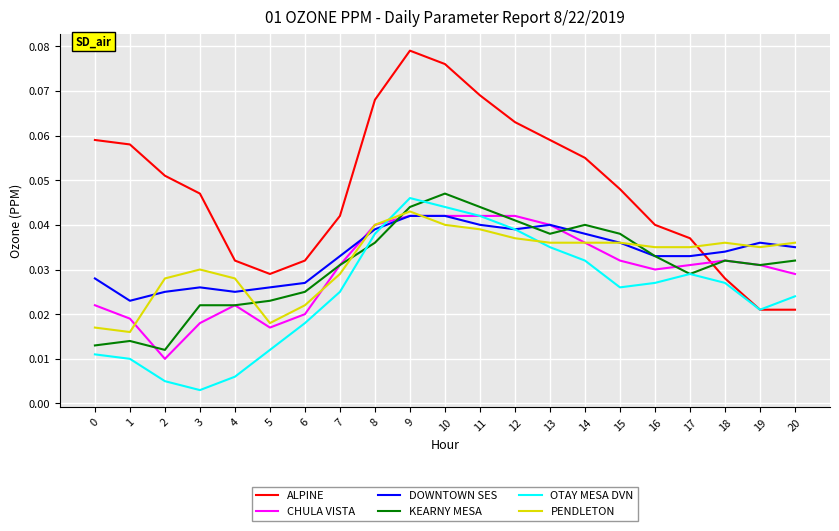

Where is the first local maximum for DOWNTOWN SES?

3